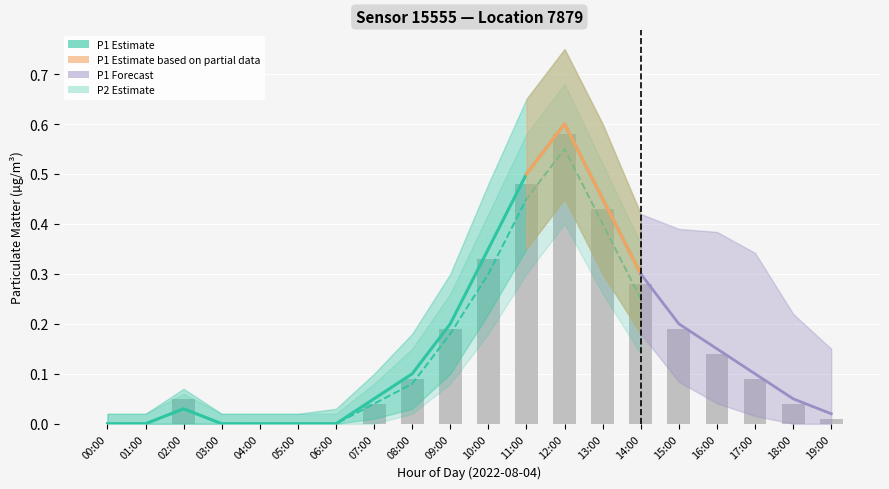

True or false: the data shows 0.1 at 02:00.

True